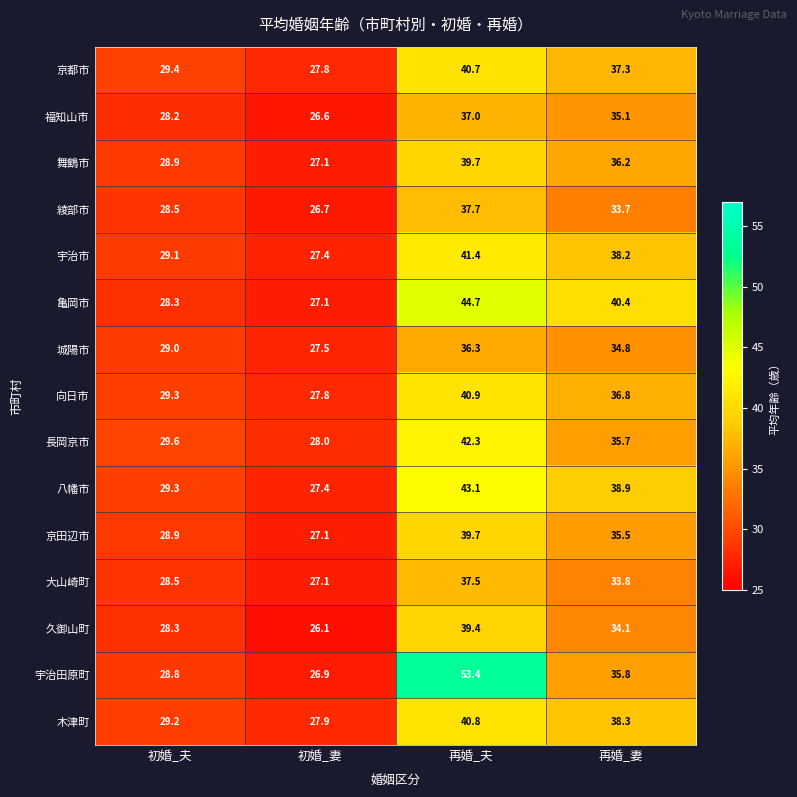

Which series has the widest spread of values?

宇治田原町